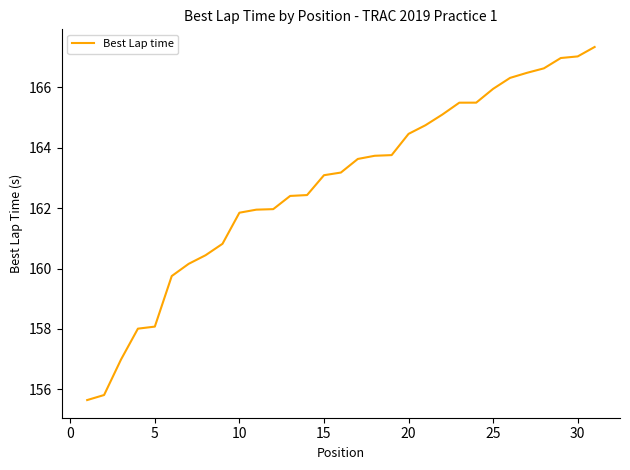

What is the difference between the maximum and minimum values?

11.7